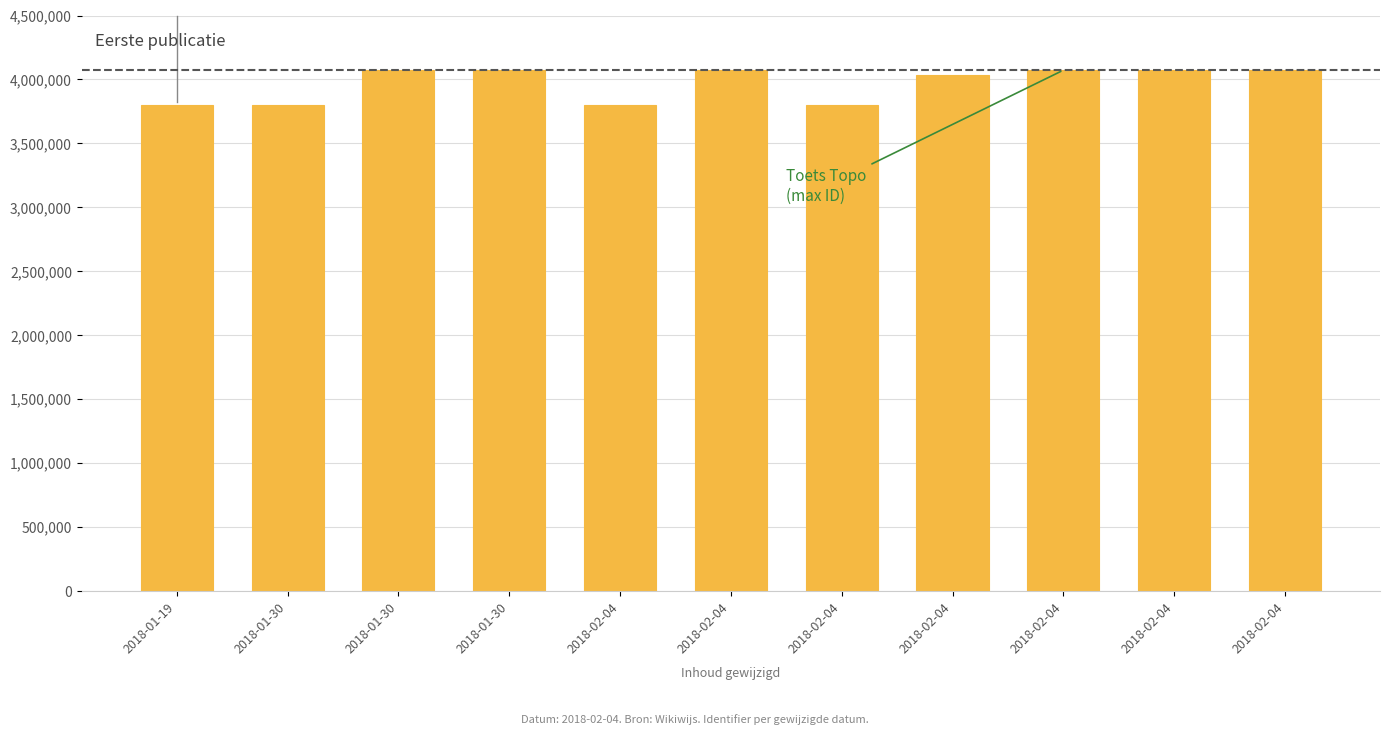

At which category does the chart reach its minimum across all series?

2018-02-04